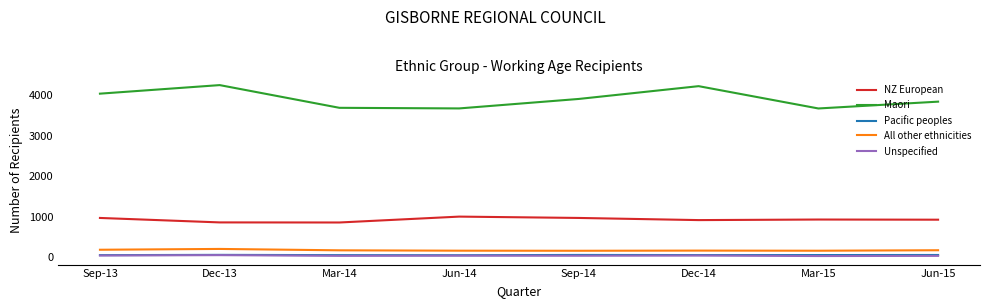

Which series has the largest total across all categories?

Maori